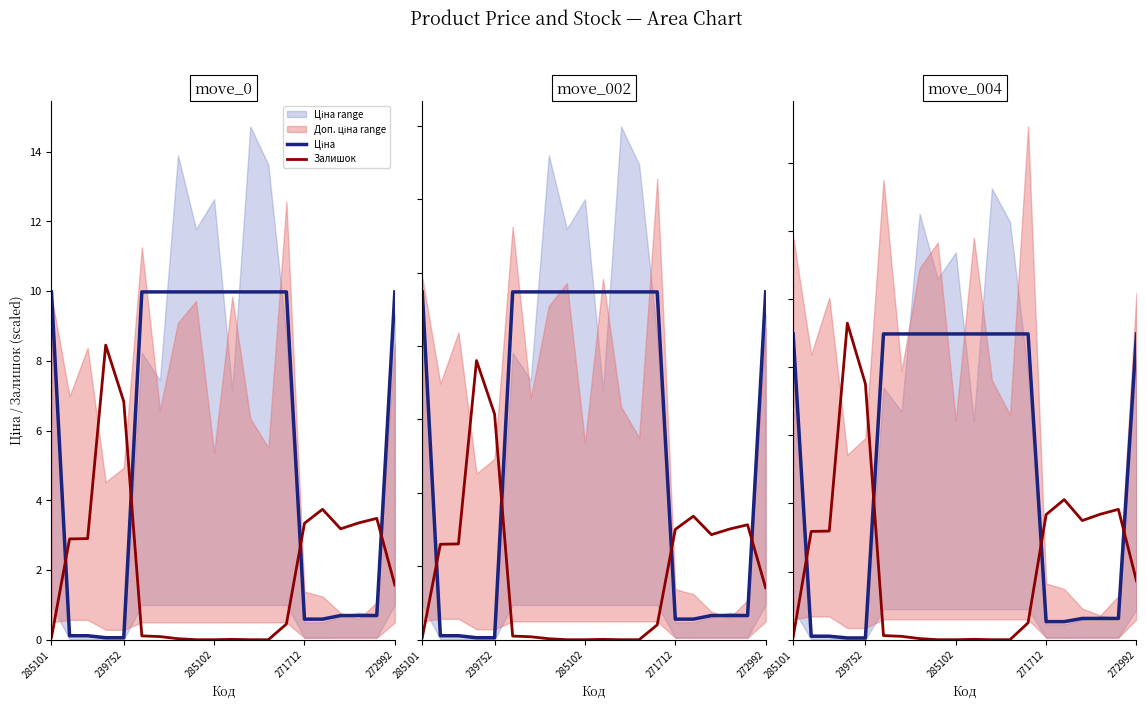

What is the average value of the Залишок series?

2.2